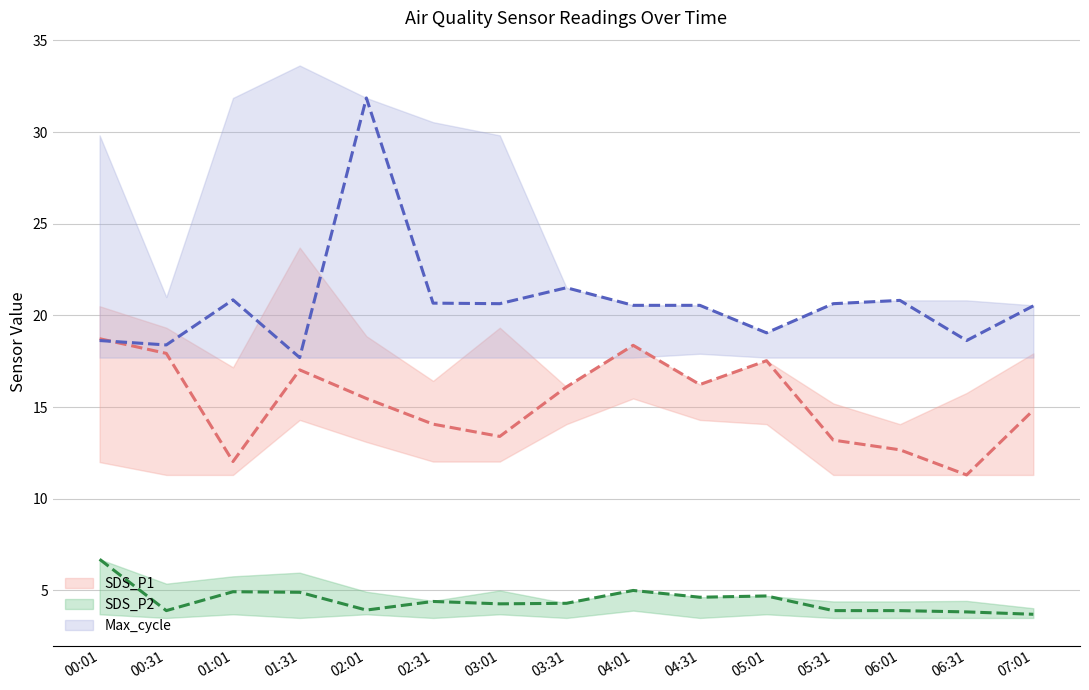

What is the minimum value shown in the chart?

3.7